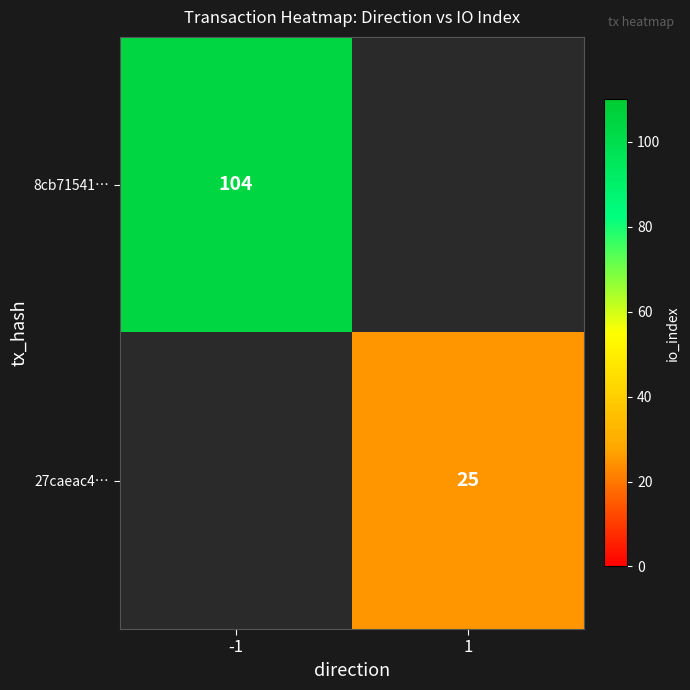

The 8cb71541… series shows 104 at -1. True or false?

True